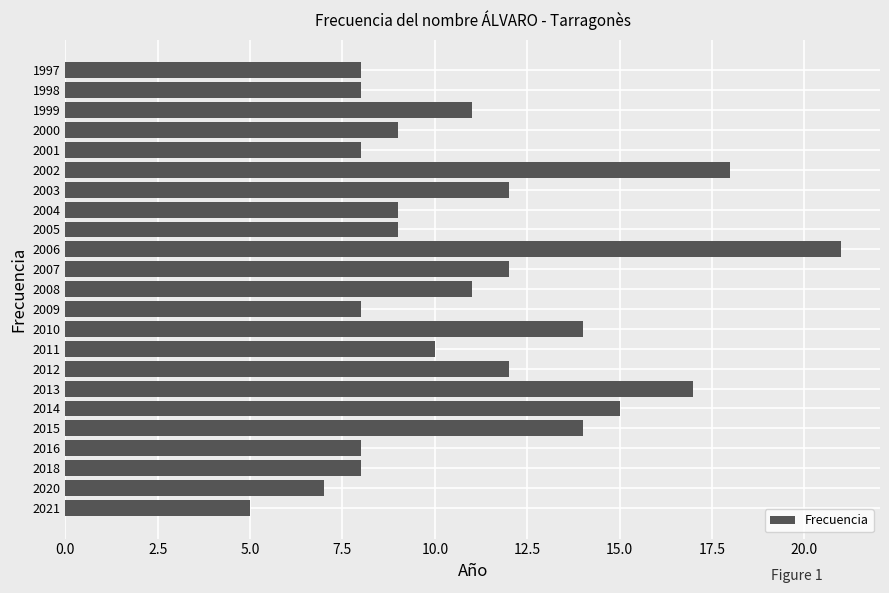

Is it true that the value at 2000 is 9?

True